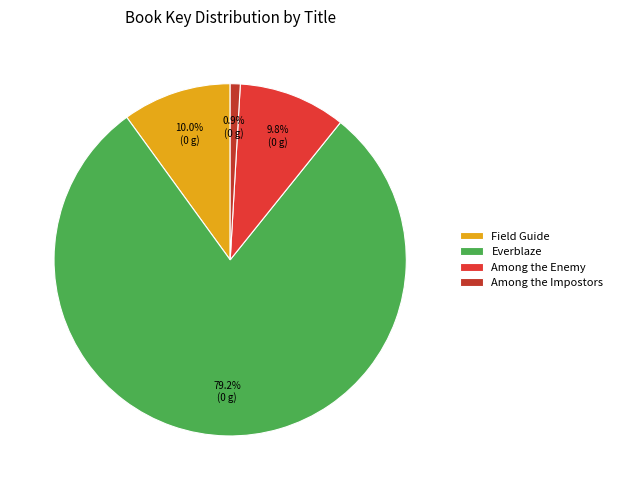

Count the number of slices in the pie.

4